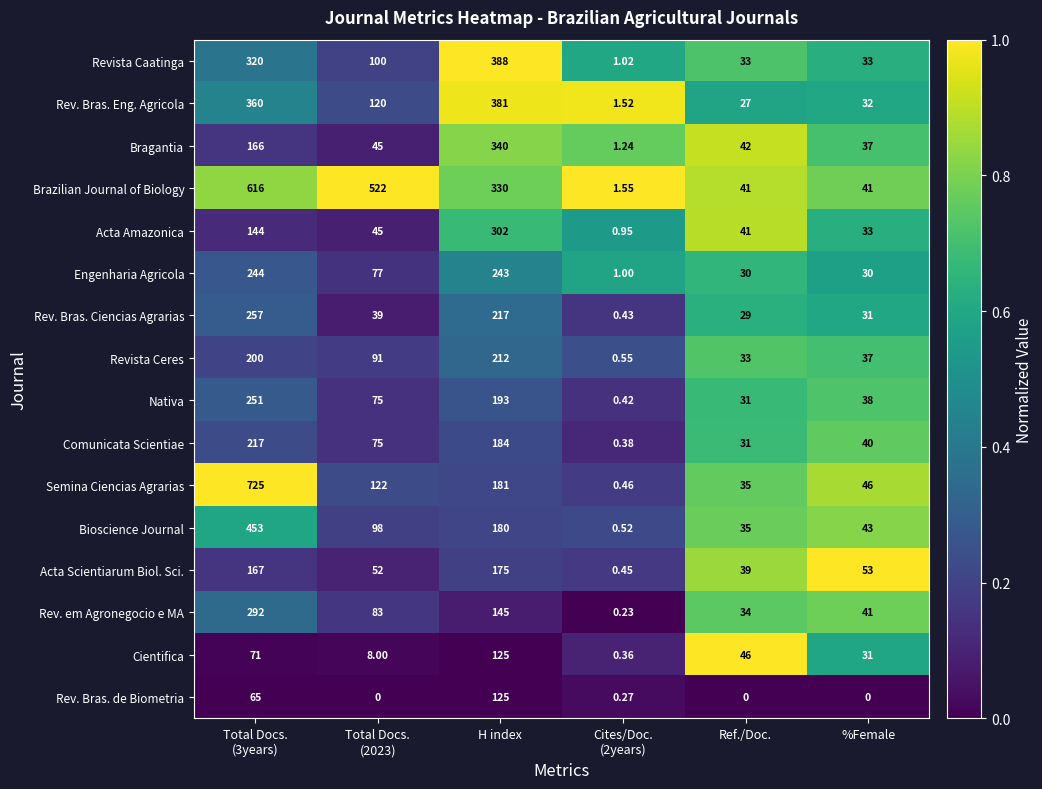

Which series has the largest range (max minus min)?

Semina Ciencias Agrarias